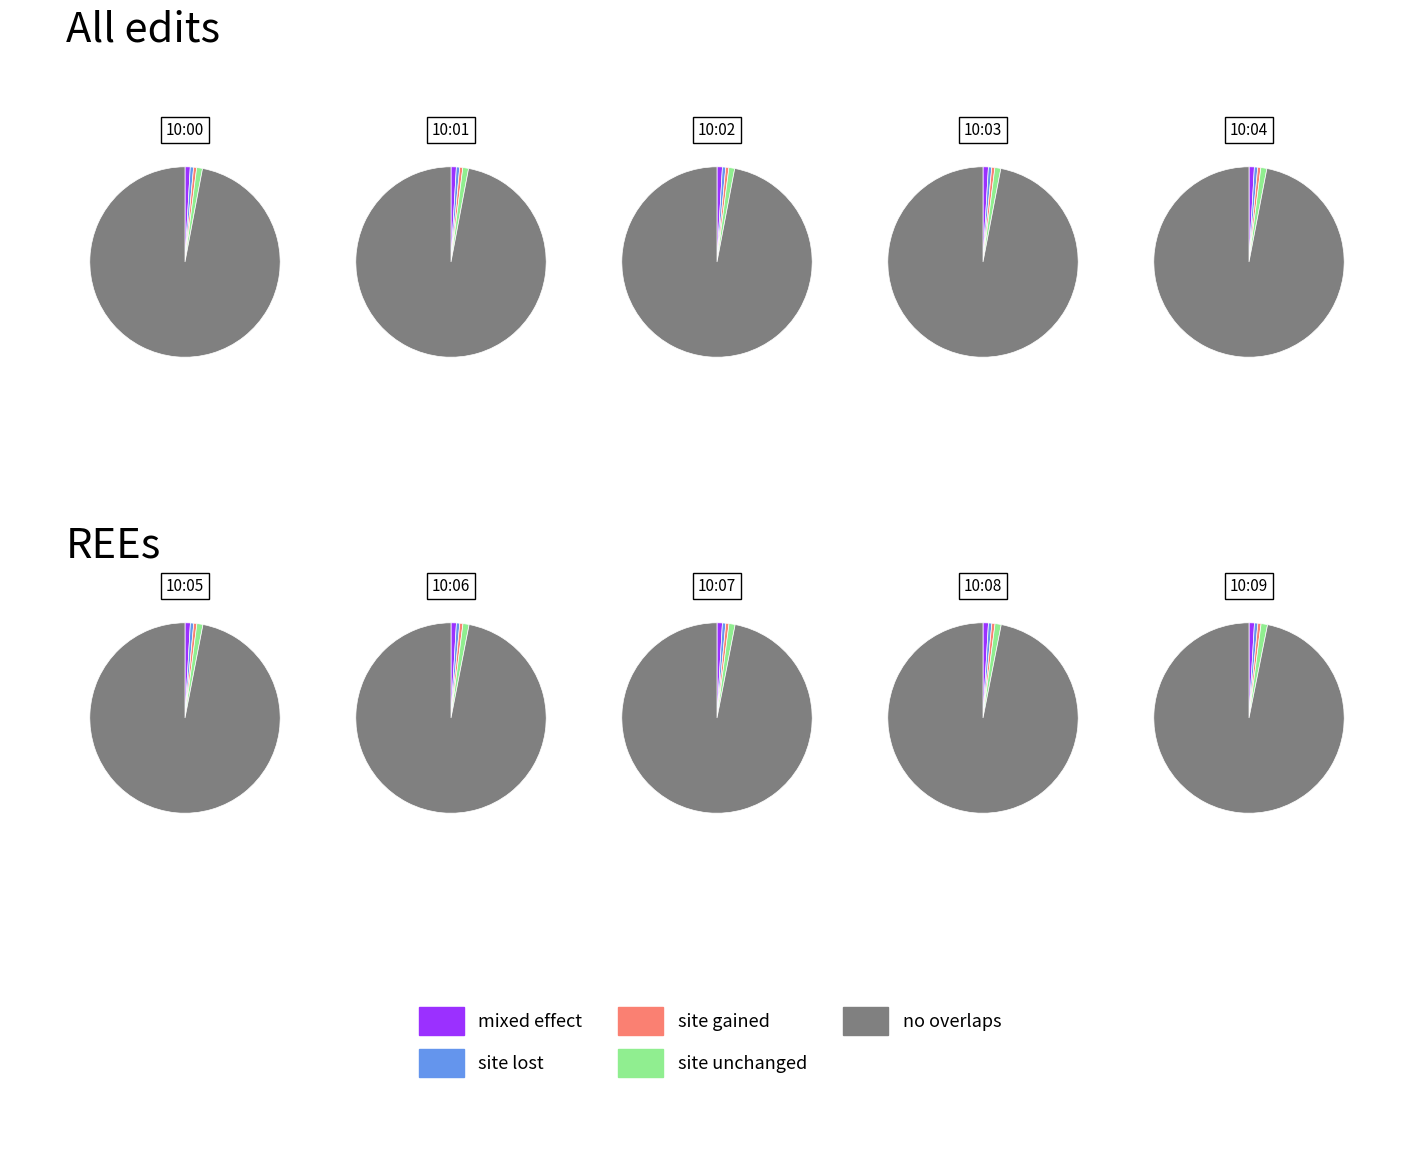

What is the spread (max minus min) of values at 10:04?

831.0